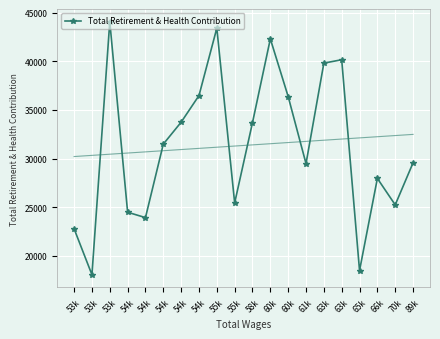

How many values are below 31488?

10